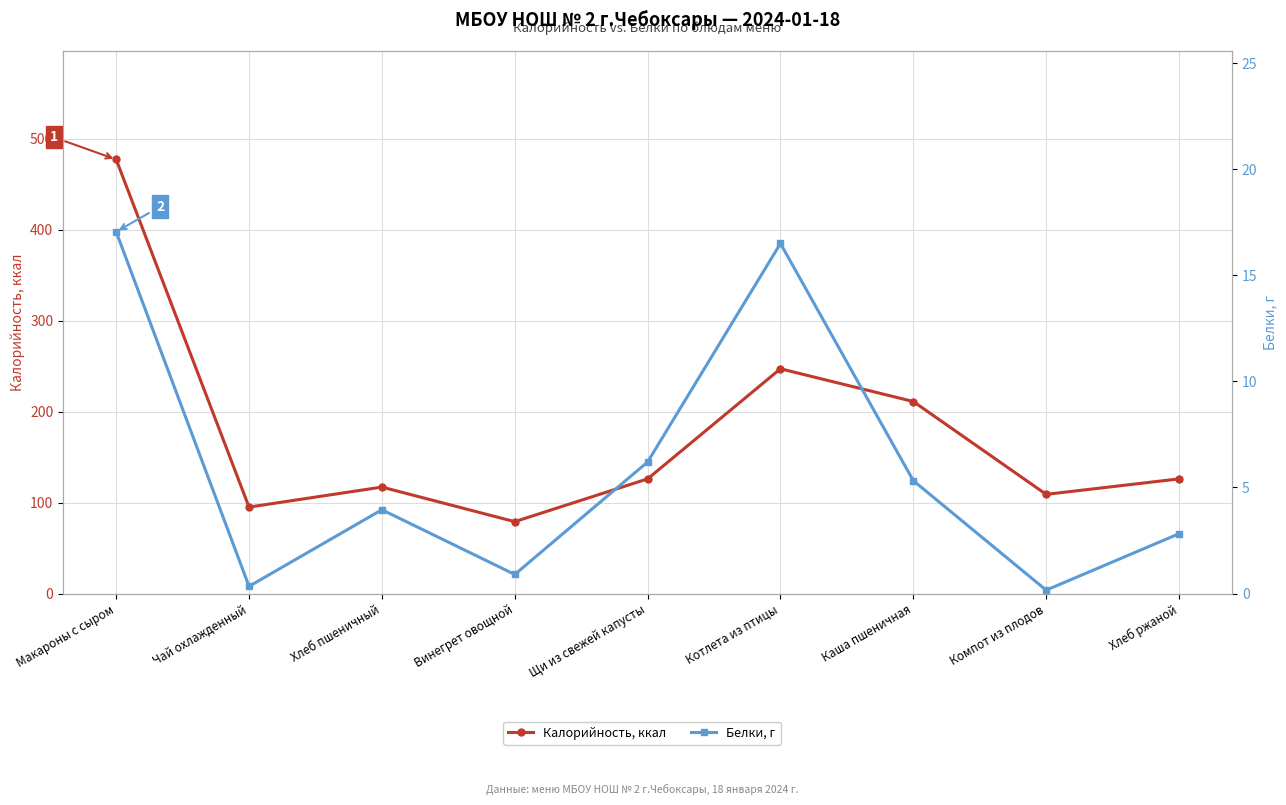

What is the sum of all Белки, г values?

53.2